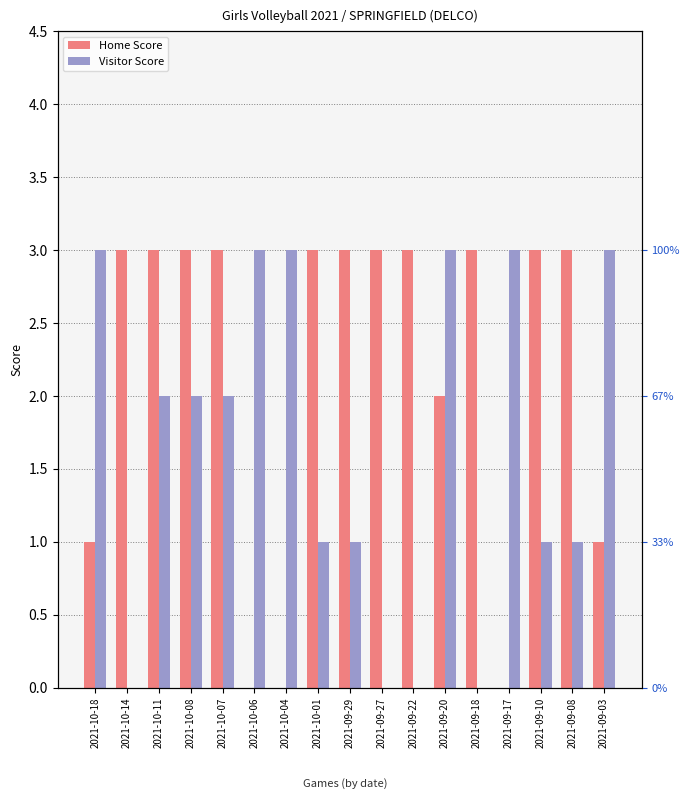

What is the total value across all series at 2021-09-27?

3